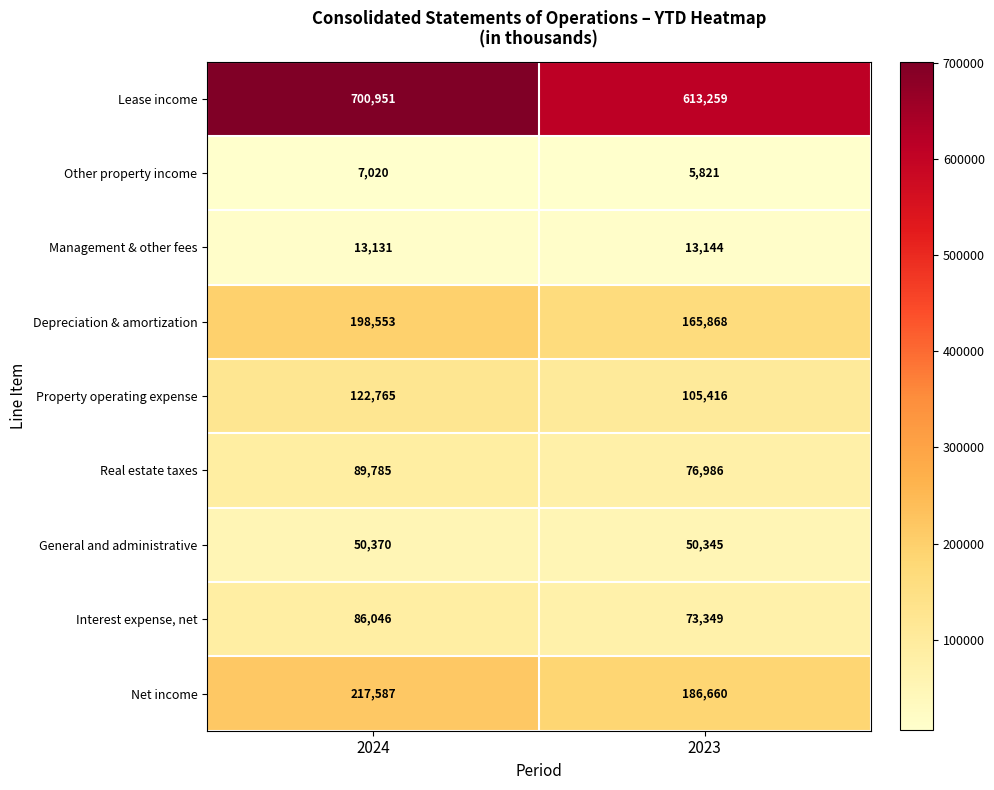

At which category is the sum across all series the highest?

2024